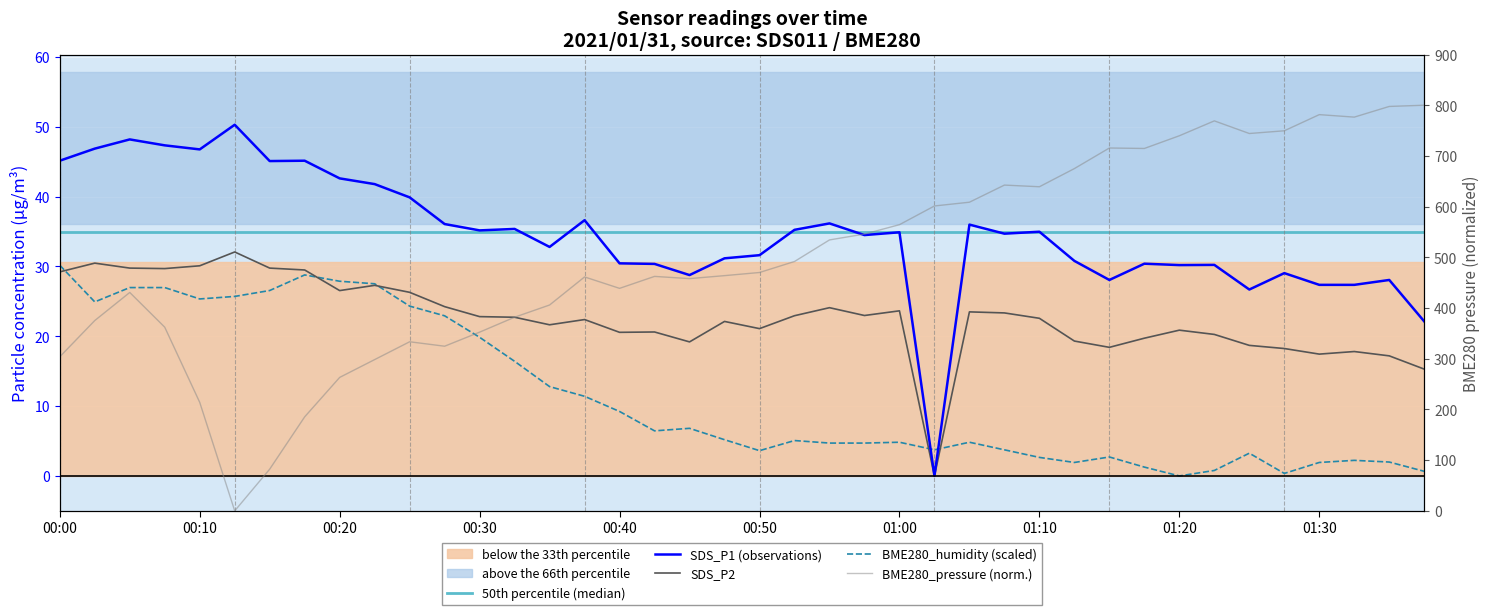

Reading right to left, extract all data points from this chart.

BME280_pressure: 01:37=800.0	01:35=797.6	01:32=776.5	01:30=781.4	01:27=749.6	01:25=744.2	01:22=769.1	01:20=739.8	01:18=714.7	01:15=715.6	01:13=675.0	01:10=639.2	01:08=642.5	01:05=608.7	01:03=601.3	01:00=564.4	00:58=545.9	00:55=534.3	00:53=491.8	00:50=470.1	00:48=463.9	00:45=458.0	00:43=462.4	00:40=438.8	00:38=461.4	00:35=406.0	00:33=381.9	00:30=352.4	00:28=324.7	00:25=333.5	00:23=298.3	00:20=263.2	00:18=185.4	00:15=82.2	00:13=0.0	00:10=214.0	00:08=362.2	00:05=430.7	00:03=375.3	00:00=303.9
BME280_humidity: 01:37=0.7	01:35=2.0	01:32=2.2	01:30=1.9	01:27=0.4	01:25=3.3	01:22=0.8	01:20=0.0	01:18=1.3	01:15=2.7	01:13=1.9	01:10=2.7	01:08=3.7	01:05=4.8	01:03=3.7	01:00=4.8	00:58=4.7	00:55=4.7	00:53=5.1	00:50=3.6	00:48=5.2	00:45=6.8	00:43=6.5	00:40=9.2	00:38=11.4	00:35=12.8	00:33=16.4	00:30=19.9	00:28=22.9	00:25=24.3	00:23=27.5	00:20=27.9	00:18=28.8	00:15=26.6	00:13=25.7	00:10=25.4	00:08=27.0	00:05=27.0	00:03=24.9	00:00=30.2
SDS_P1: 01:37=22.1	01:35=28.1	01:32=27.4	01:30=27.4	01:27=29.1	01:25=26.7	01:22=30.2	01:20=30.2	01:18=30.4	01:15=28.1	01:13=30.8	01:10=35.0	01:08=34.7	01:05=36.0	01:03=0.0	01:00=34.9	00:58=34.5	00:55=36.2	00:53=35.2	00:50=31.6	00:48=31.2	00:45=28.8	00:43=30.4	00:40=30.4	00:38=36.6	00:35=32.8	00:33=35.4	00:30=35.2	00:28=36.1	00:25=39.9	00:23=41.8	00:20=42.6	00:18=45.1	00:15=45.1	00:13=50.3	00:10=46.8	00:08=47.4	00:05=48.2	00:03=46.9	00:00=45.1
SDS_P2: 01:37=15.3	01:35=17.2	01:32=17.8	01:30=17.4	01:27=18.2	01:25=18.7	01:22=20.3	01:20=20.9	01:18=19.7	01:15=18.4	01:13=19.3	01:10=22.6	01:08=23.4	01:05=23.5	01:03=0.0	01:00=23.6	00:58=23.0	00:55=24.1	00:53=22.9	00:50=21.1	00:48=22.1	00:45=19.2	00:43=20.6	00:40=20.6	00:38=22.4	00:35=21.6	00:33=22.7	00:30=22.8	00:28=24.2	00:25=26.3	00:23=27.3	00:20=26.6	00:18=29.5	00:15=29.8	00:13=32.1	00:10=30.1	00:08=29.7	00:05=29.8	00:03=30.5	00:00=29.2